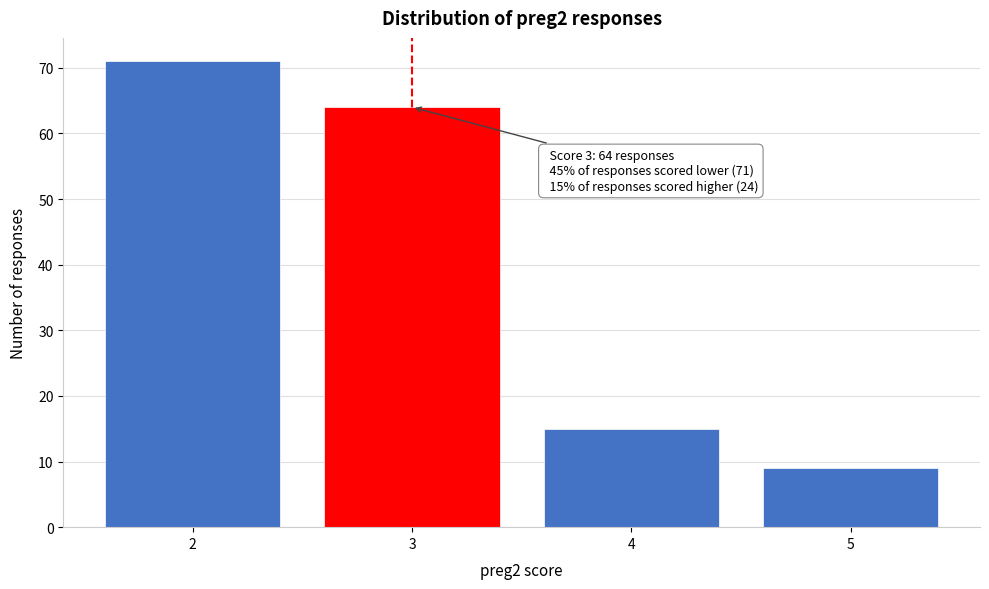

Reading left to right, transcribe all the data shown in this chart.

2=71	3=64	4=15	5=9